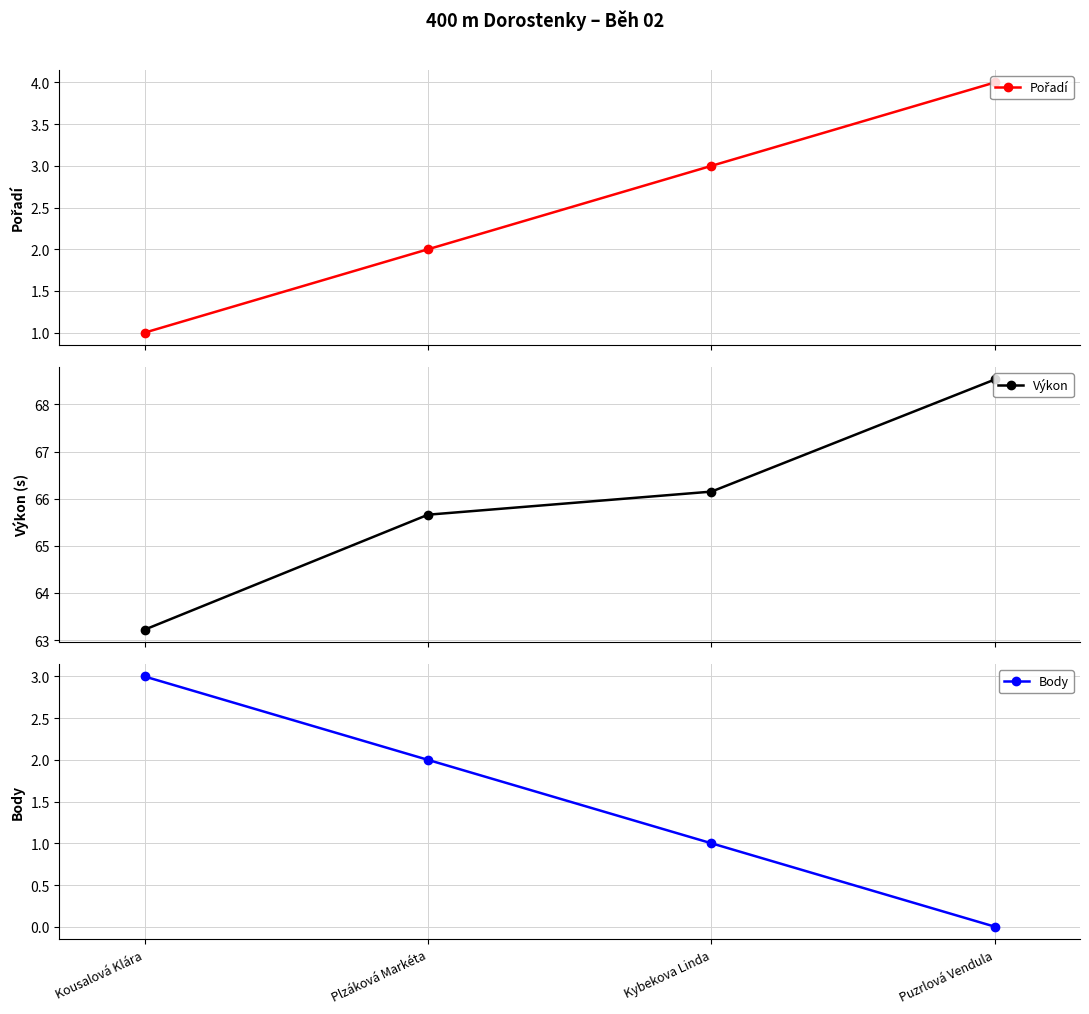

Is the value of Pořadí at Kousalová Klára greater than the value of Výkon at Kybekova Linda?

No